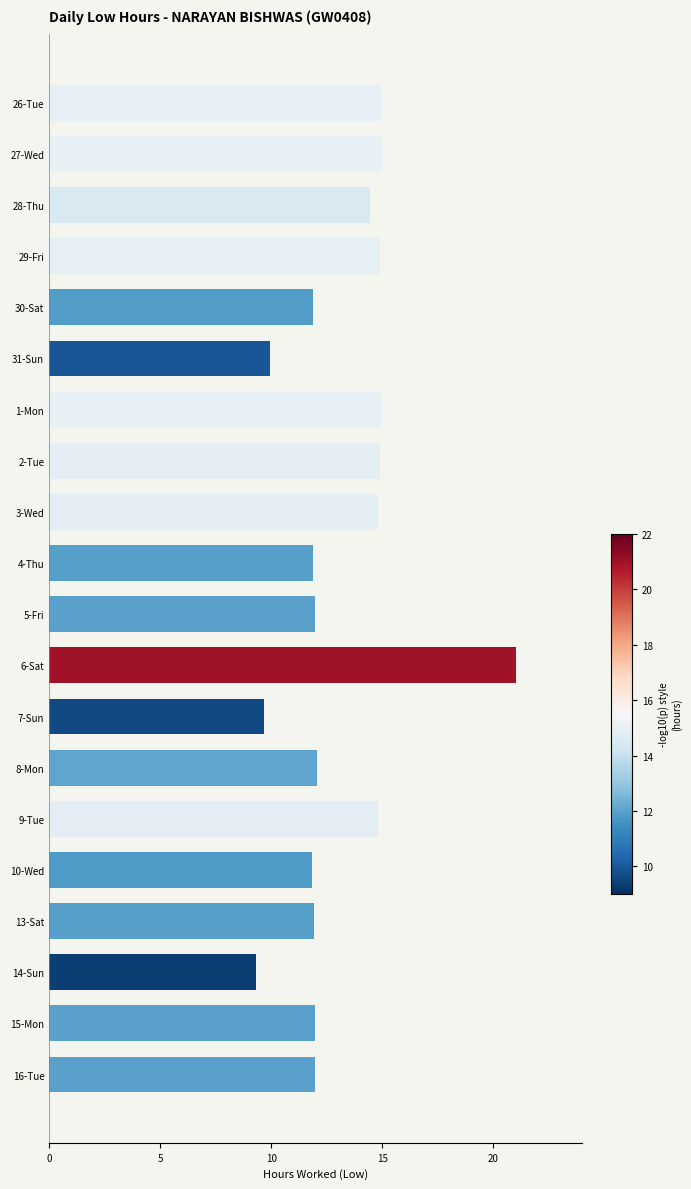

Which label corresponds to the largest value in the chart?

6-Sat